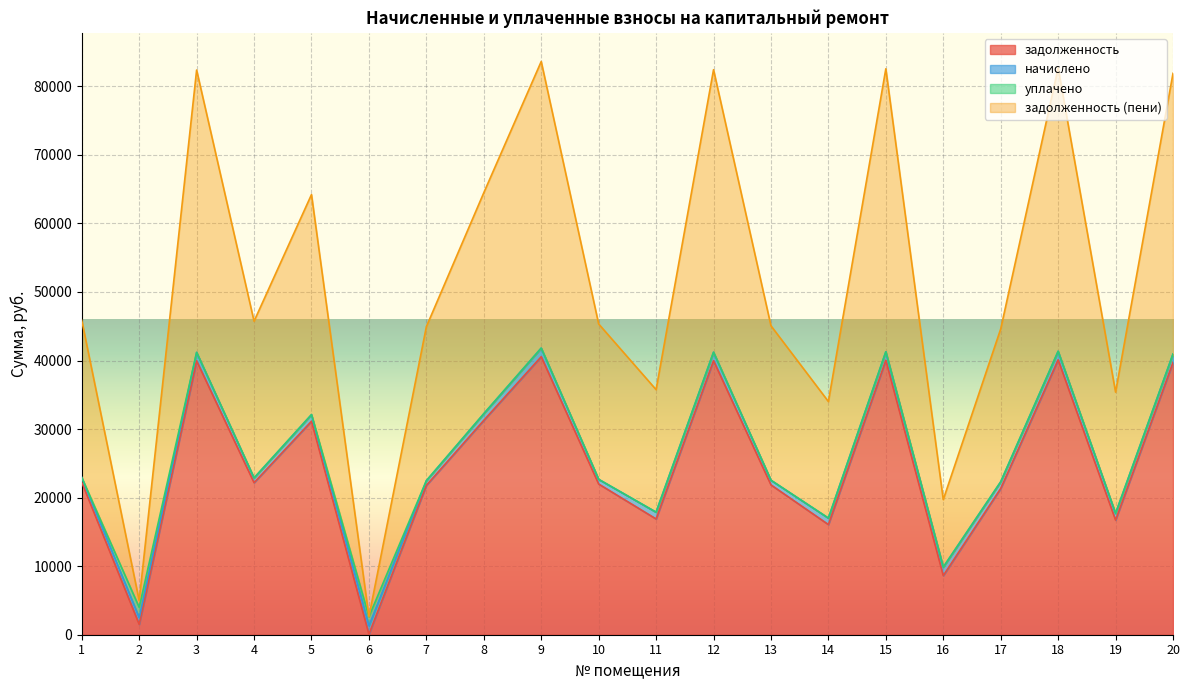

What is the average value of the задолженность series?

24701.2